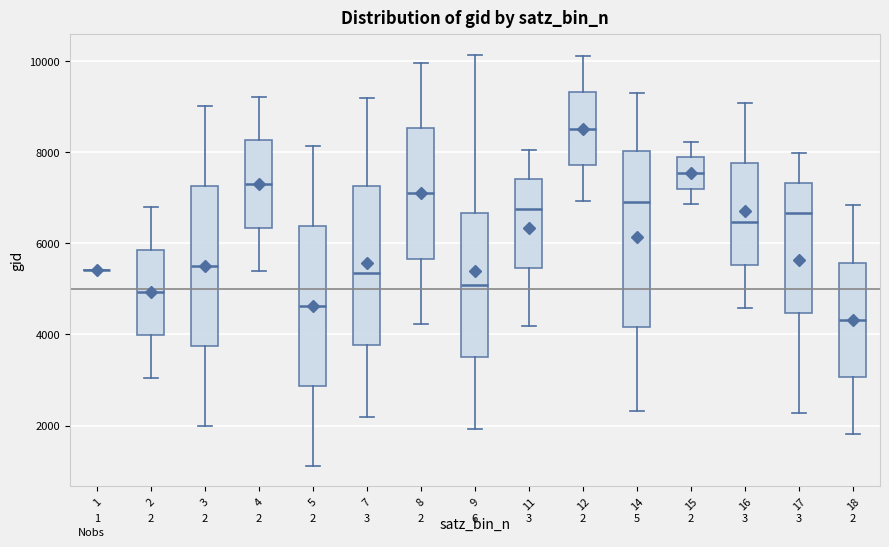

Reading left to right, read every box against the y-axis: the position of its median line, the range the box covers, and the ends of its whiskers. The values are not printed on the chart, so give them approximately, as read against the axis.

1: box collapsed to a line at 5400, whiskers 5400 to 5400
2: median 5000, box 4000 to 5800, whiskers 3000 to 6800
3: median 5600, box 3800 to 7200, whiskers 2000 to 9000
4: median 7400, box 6400 to 8200, whiskers 5400 to 9200
5: median 4600, box 2800 to 6400, whiskers 1200 to 8200
7: median 5400, box 3800 to 7200, whiskers 2200 to 9200
8: median 7200, box 5600 to 8600, whiskers 4200 to 10000
9: median 5000, box 3600 to 6600, whiskers 2000 to 10200
11: median 6800, box 5400 to 7400, whiskers 4200 to 8000
12: median 8600, box 7800 to 9400, whiskers 7000 to 10200
14: median 7000, box 4200 to 8000, whiskers 2400 to 9400
15: median 7600, box 7200 to 7800, whiskers 6800 to 8200
16: median 6400, box 5600 to 7800, whiskers 4600 to 9000
17: median 6600, box 4400 to 7400, whiskers 2200 to 8000
18: median 4400, box 3000 to 5600, whiskers 1800 to 6800